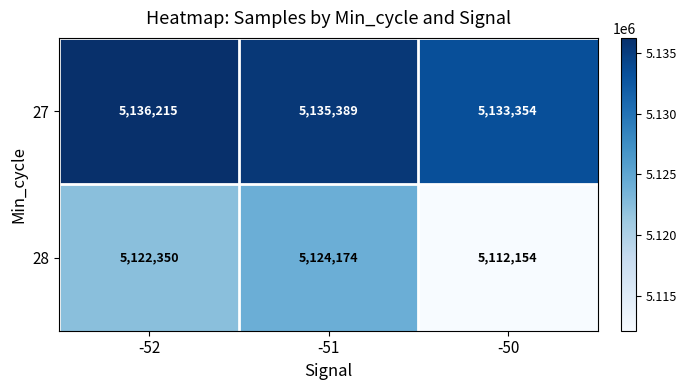

List the series in order of their overall mean, highest first.

27, 28